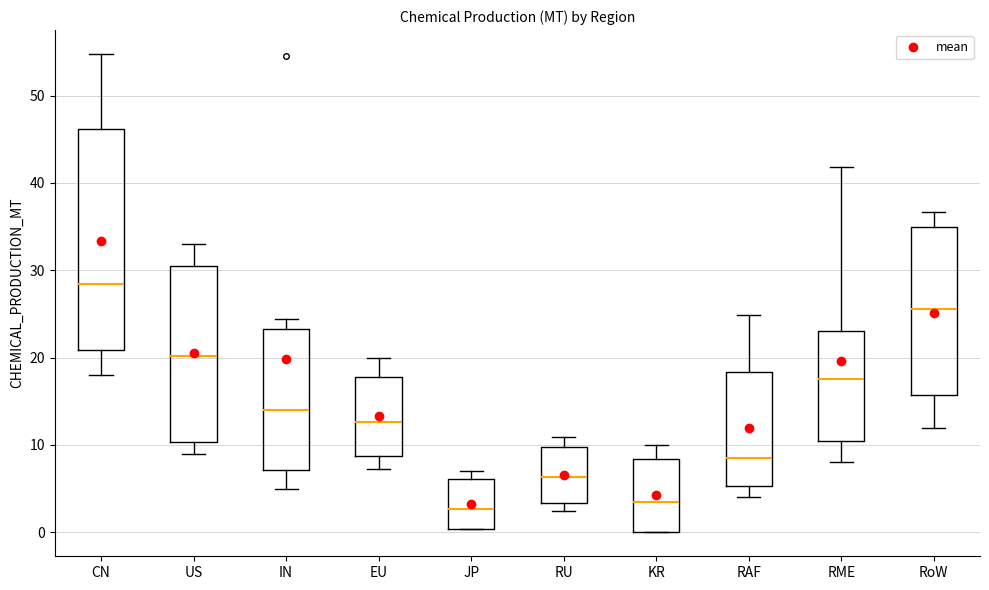

Where does the median line of the box for RU sit on the y-axis? The values are not printed on the chart, so give them approximately, as read against the axis.

6